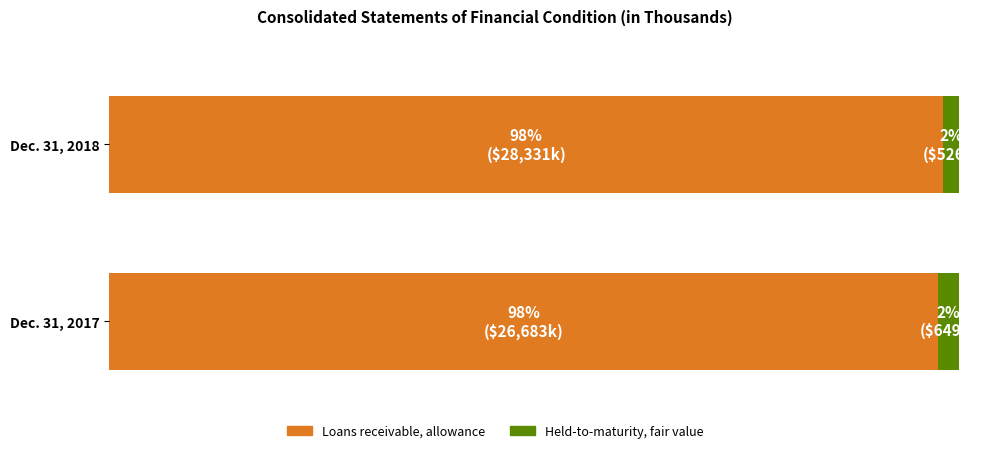

What is the approximate value of Dec. 31, 2018 at Loans receivable, allowance, to the nearest 10?

28330